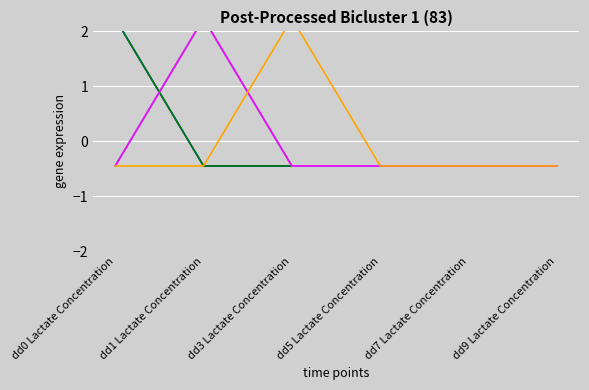

Which label corresponds to the largest value in the chart?

dd0 Lactate Concentration